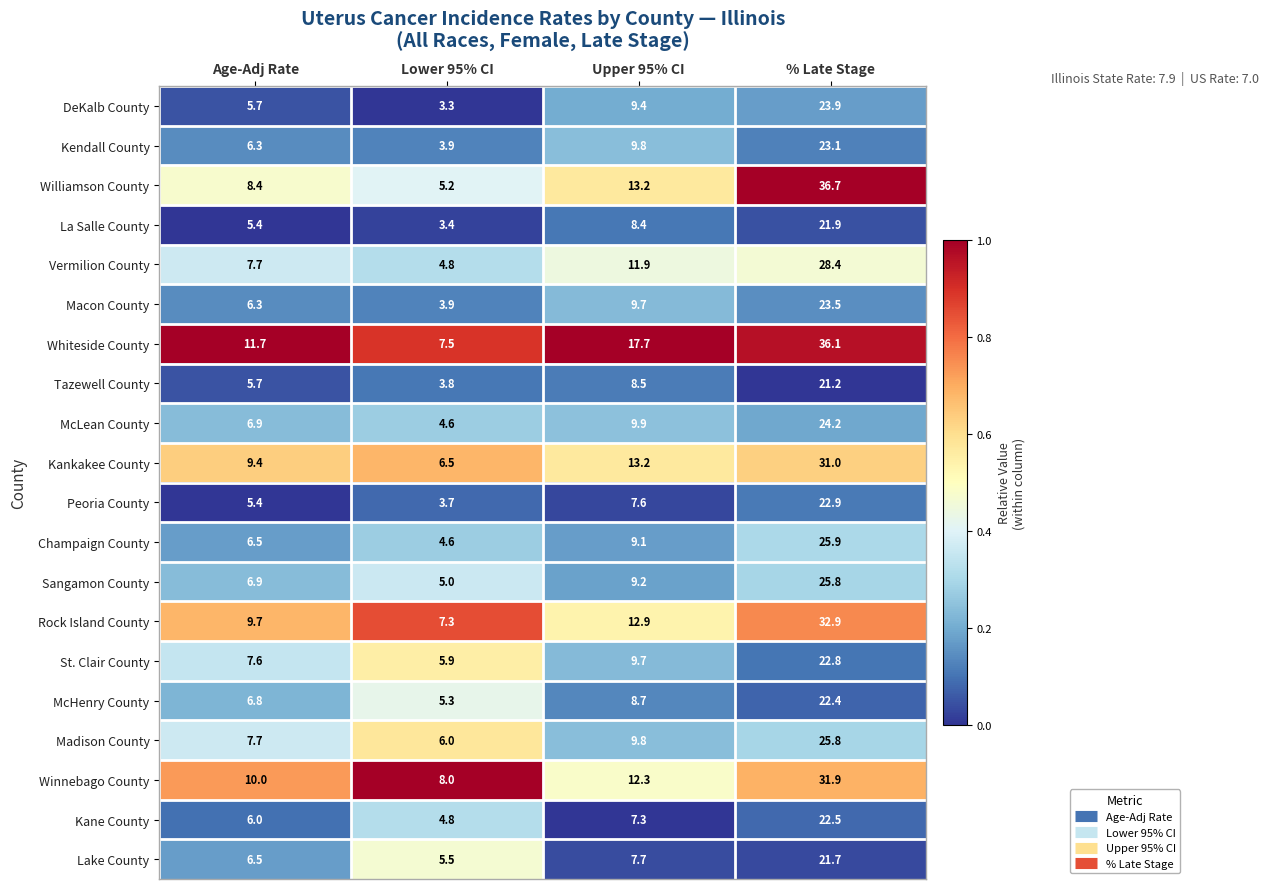

What is the minimum value for Peoria County?

3.7